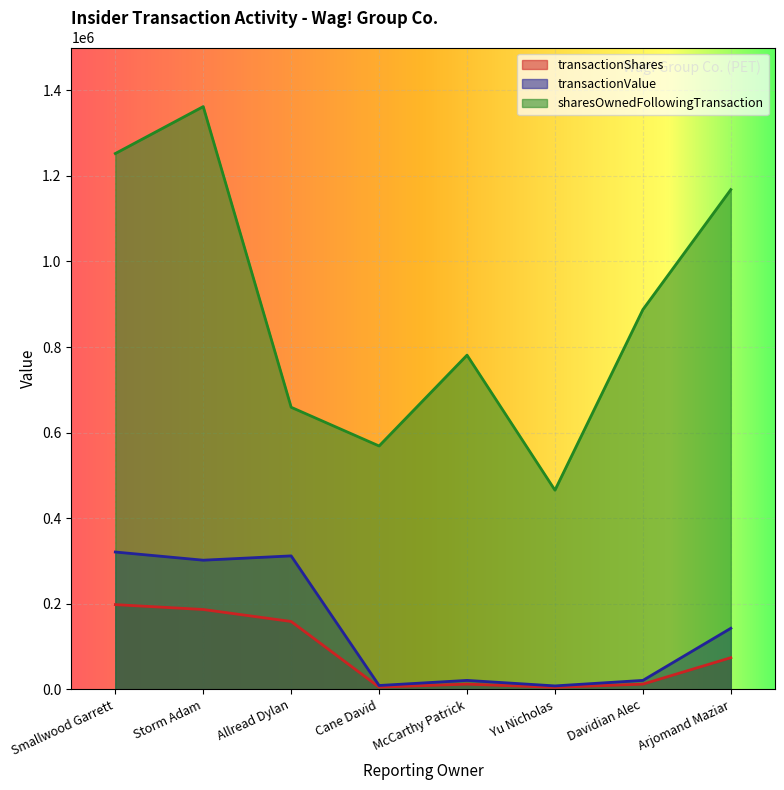

True or false: sharesOwnedFollowingTransaction has a value of 465579 at Yu Nicholas.

True